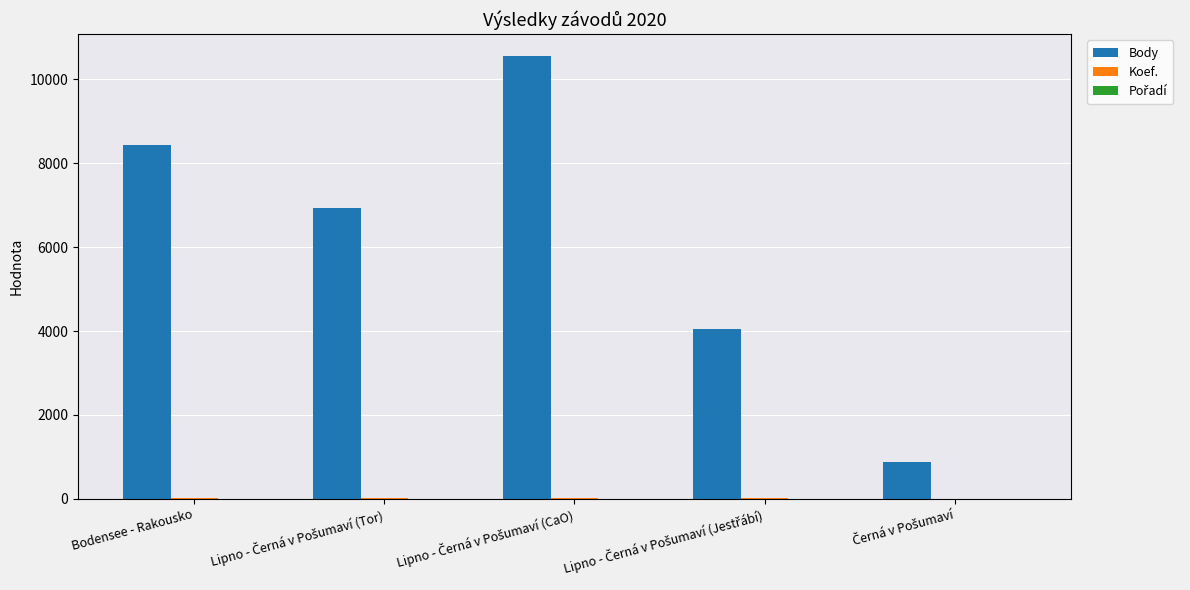

Which series has the largest total across all categories?

Body